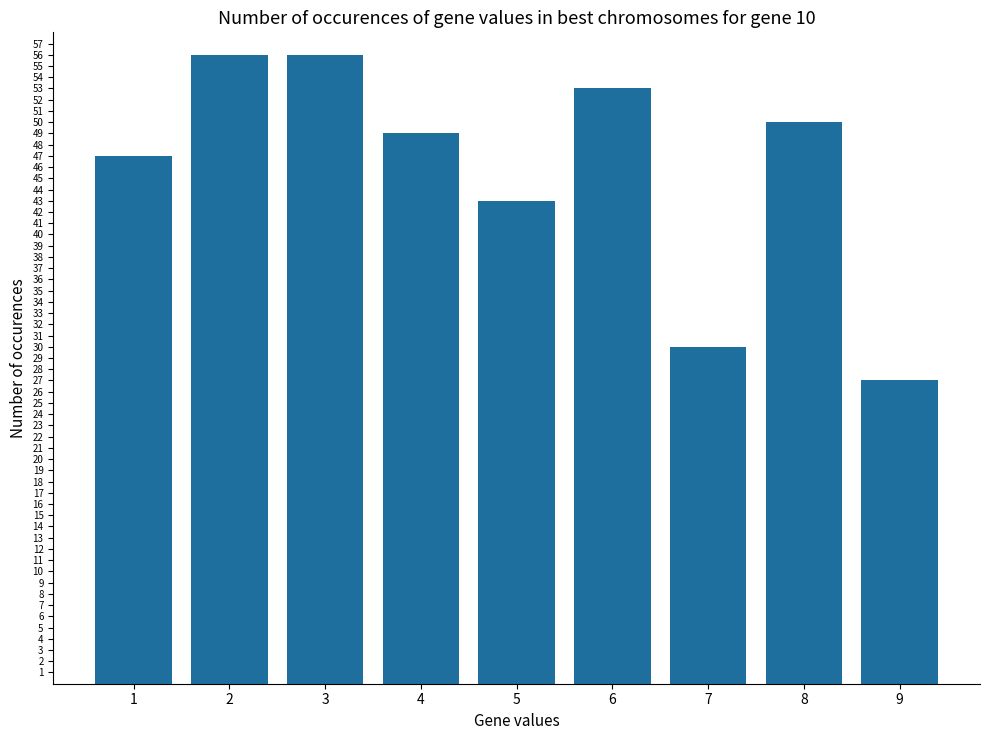

Read the value at 9, to the nearest 5.

25